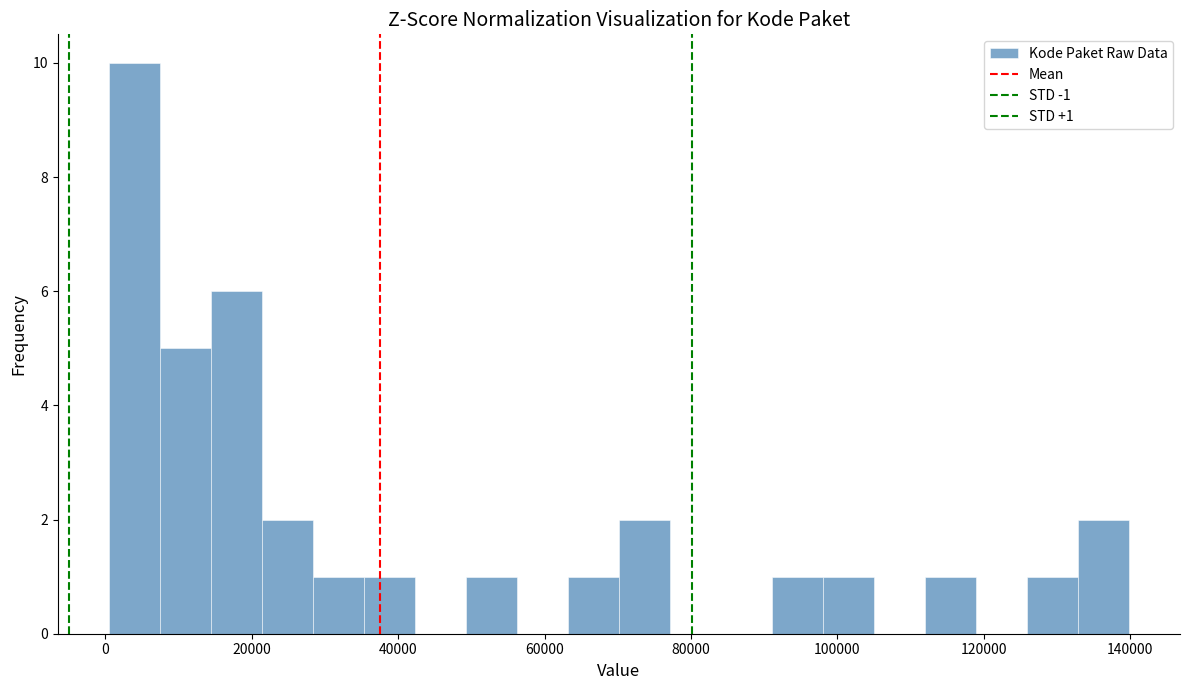

Read against the x-axis, roughly where is the centre of the tallest bar?

4000